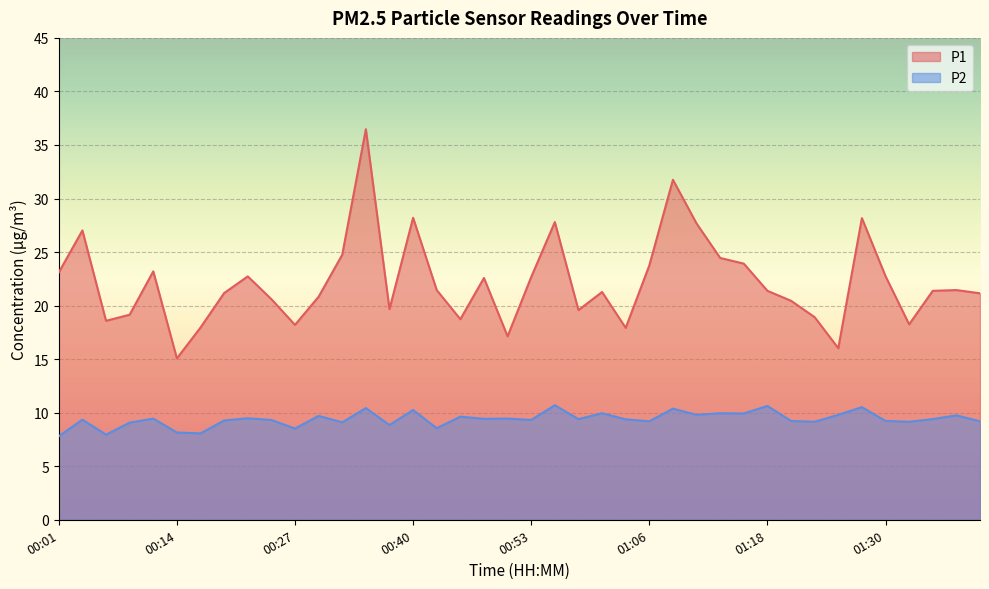

Which has a higher value, 01:25 or 00:58?

00:58